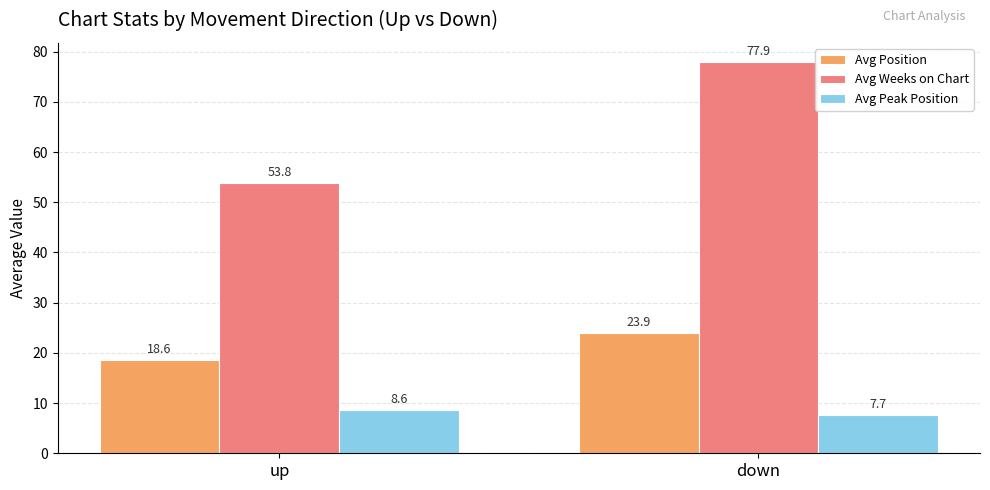

Which series has the largest total across all categories?

Avg Weeks on Chart